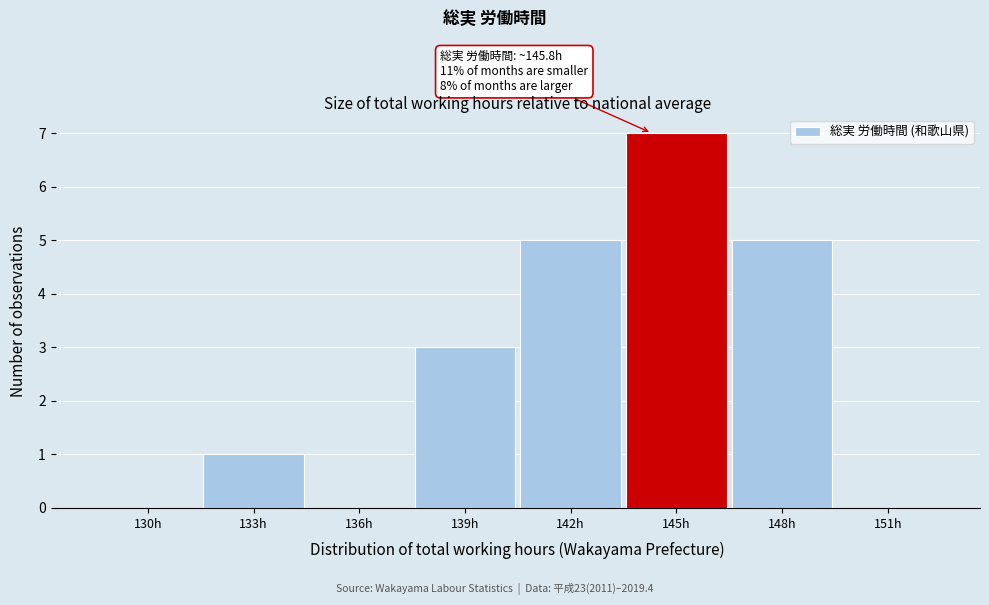

Reading left to right, transcribe all the data shown in this chart.

130h=0	133h=1	136h=0	139h=3	142h=5	145h=7	148h=5	151h=0